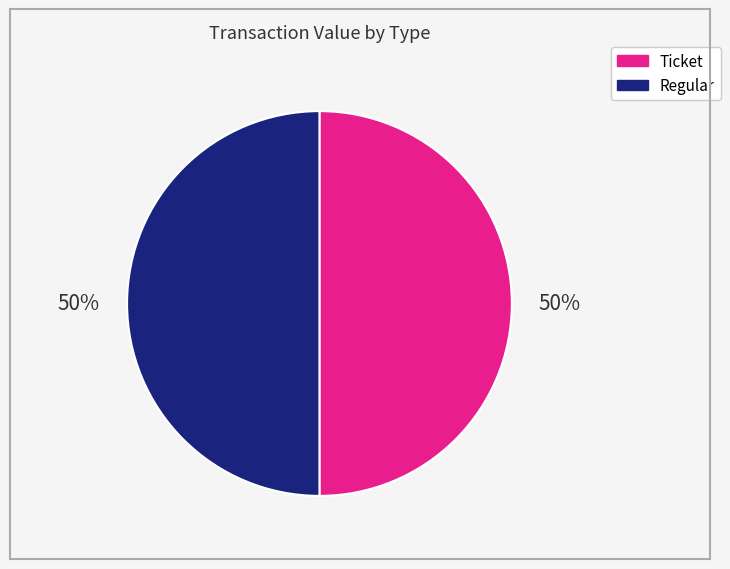

Count the number of slices in the pie.

2